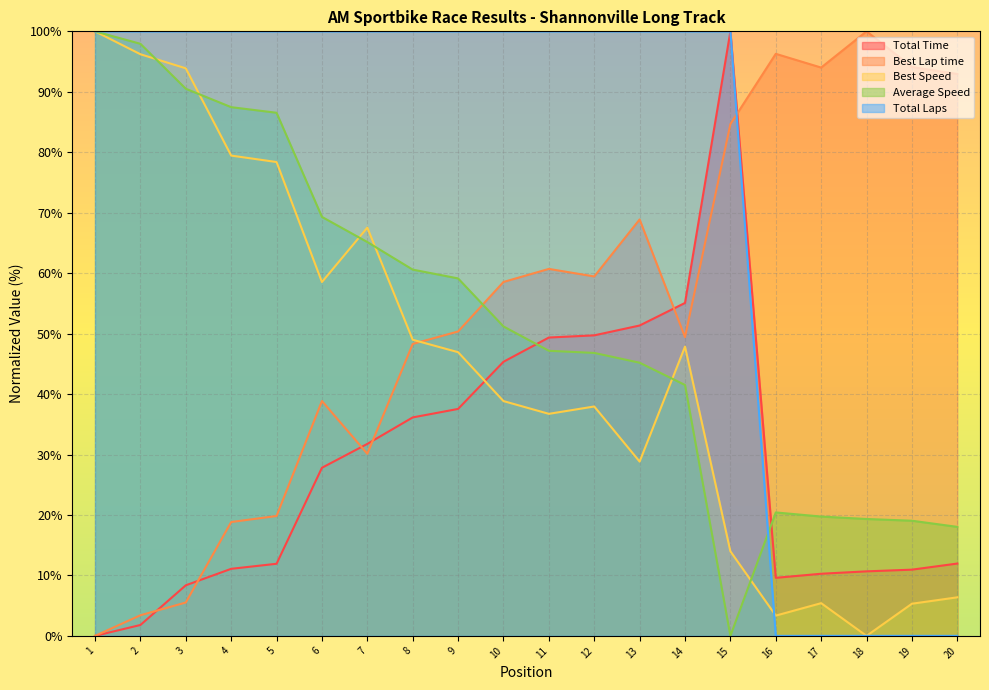

What is the highest value of the Total Time series?

100.0